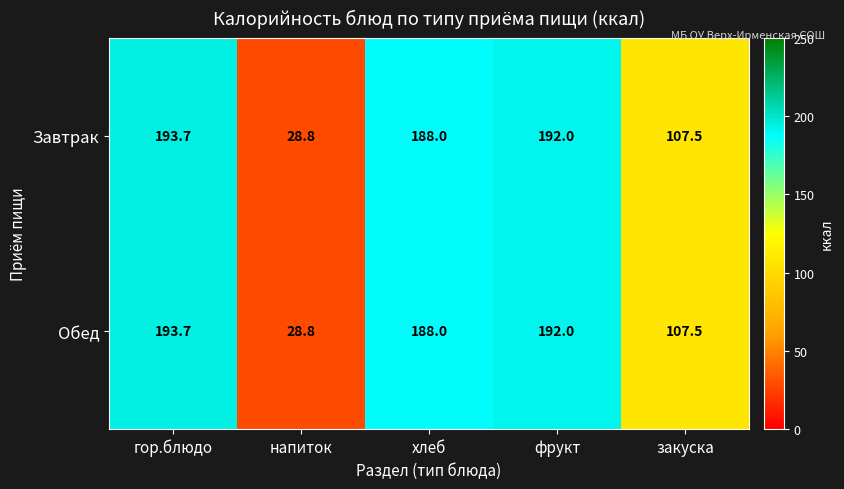

Reading left to right, list all the values displayed in this chart.

Завтрак: гор.блюдо=193.7	напиток=28.8	хлеб=188.0	фрукт=192.0	закуска=107.5
Обед: гор.блюдо=193.7	напиток=28.8	хлеб=188.0	фрукт=192.0	закуска=107.5